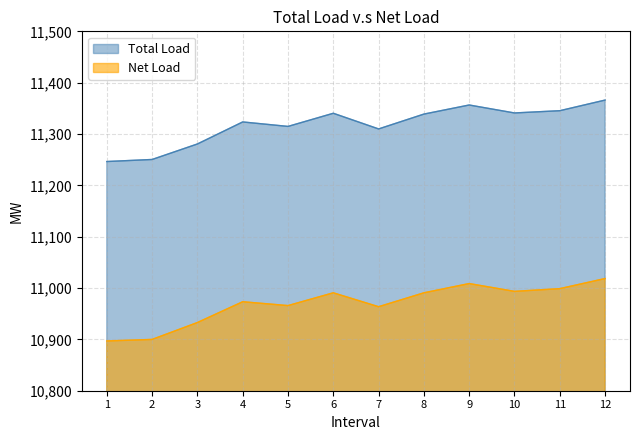

The Net Load series shows 4552.8 at 9. True or false?

False